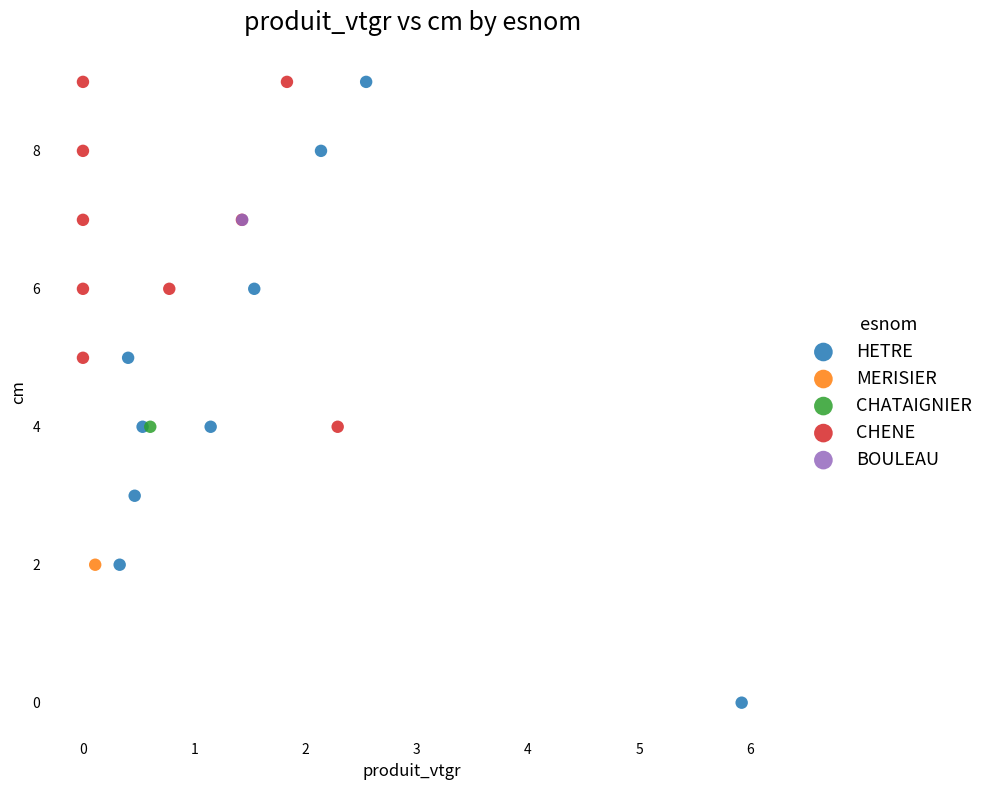

What are all the series names shown in the legend?

HETRE, MERISIER, CHATAIGNIER, CHENE, BOULEAU